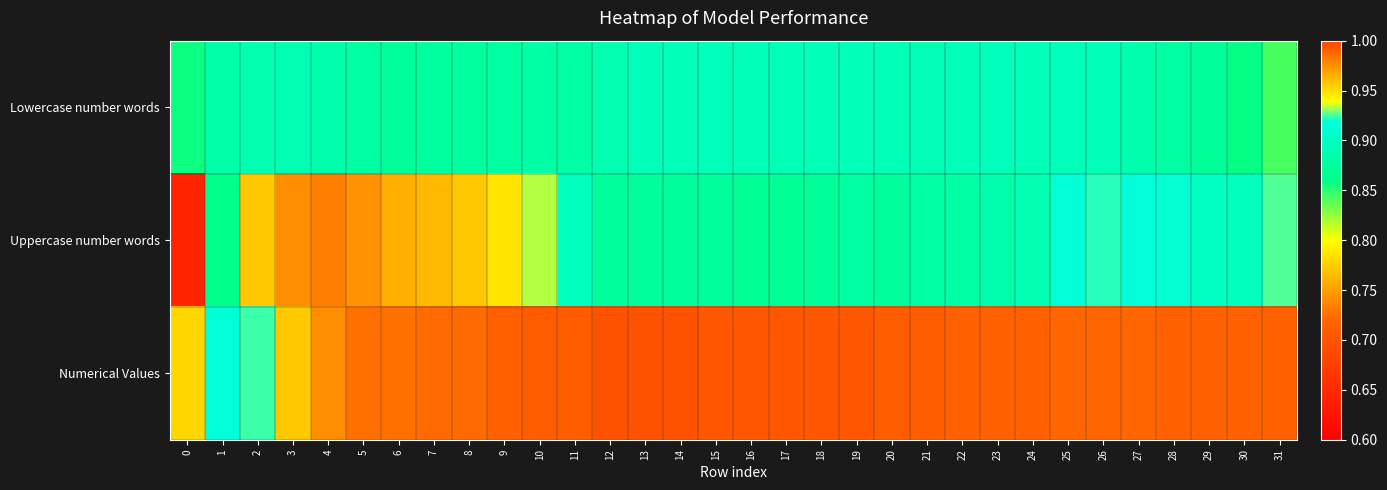

Reading right to left, transcribe all the data shown in this chart.

Lowercase number words: 31=0.8	30=0.9	29=0.9	28=0.9	27=0.9	26=0.9	25=0.9	24=0.9	23=0.9	22=0.9	21=0.9	20=0.9	19=0.9	18=0.9	17=0.9	16=0.9	15=0.9	14=0.9	13=0.9	12=0.9	11=0.9	10=0.9	9=0.9	8=0.9	7=0.9	6=0.9	5=0.9	4=0.9	3=0.9	2=0.9	1=0.9	0=0.9
Uppercase number words: 31=0.9	30=0.9	29=0.9	28=0.9	27=0.9	26=0.9	25=0.9	24=0.9	23=0.9	22=0.9	21=0.9	20=0.9	19=0.9	18=0.9	17=0.9	16=0.9	15=0.9	14=0.9	13=0.9	12=0.9	11=0.9	10=0.9	9=0.9	8=1.0	7=1.0	6=1.0	5=1.0	4=1.0	3=1.0	2=1.0	1=0.9	0=0.6
Numerical Values: 31=1.0	30=1.0	29=1.0	28=1.0	27=1.0	26=1.0	25=1.0	24=1.0	23=1.0	22=1.0	21=1.0	20=1.0	19=1.0	18=1.0	17=1.0	16=1.0	15=1.0	14=1.0	13=1.0	12=1.0	11=1.0	10=1.0	9=1.0	8=1.0	7=1.0	6=1.0	5=1.0	4=1.0	3=1.0	2=0.9	1=0.9	0=0.8